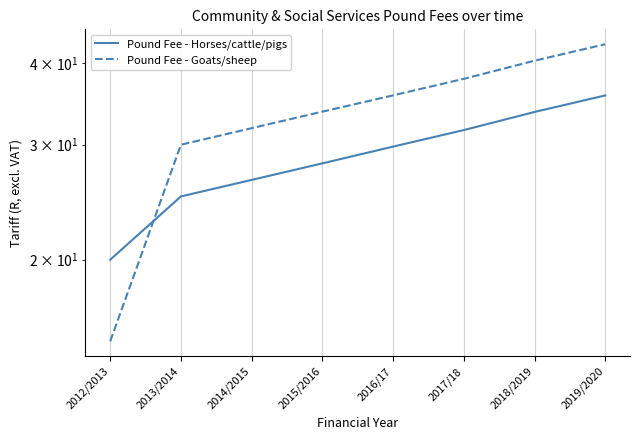

At which category does the chart reach its minimum across all series?

2012/2013